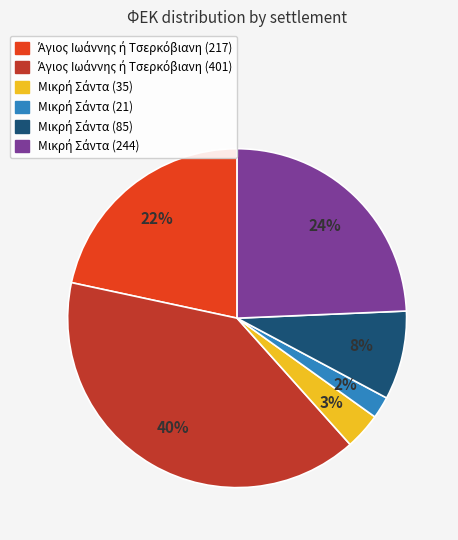

To the nearest percent, what is the difference between the largest and smallest slice percentages?

38%